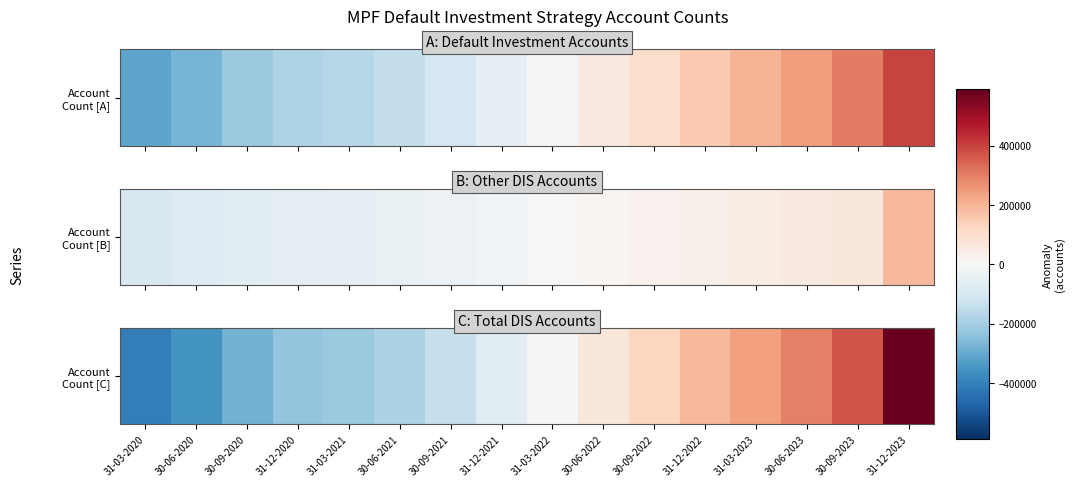

Is it true that the value at 31-03-2022 is -12876.7?

False